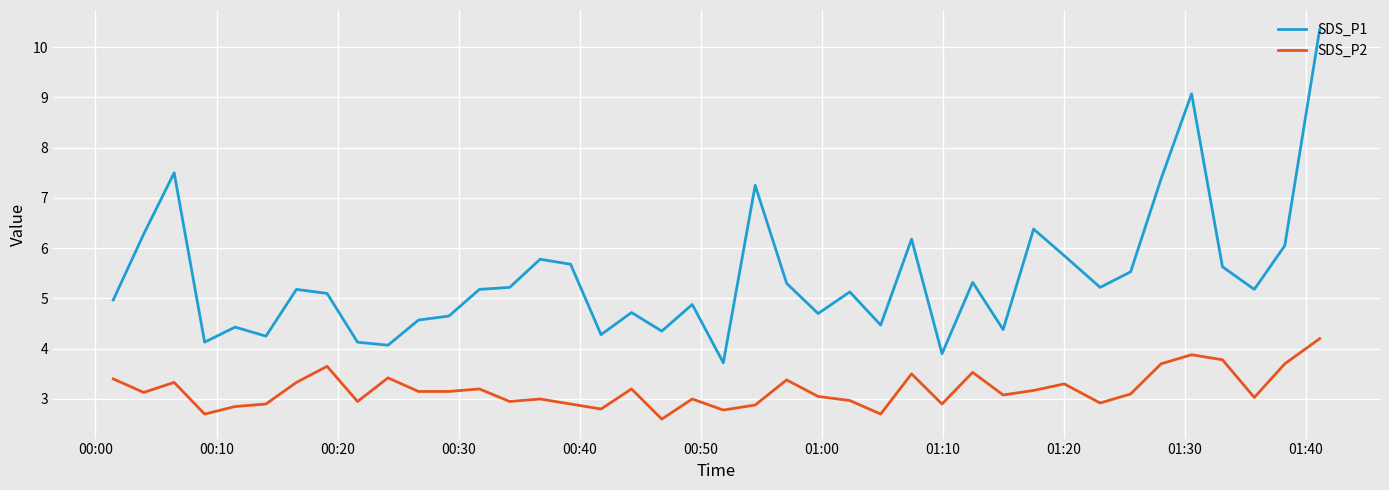

Which series has the widest spread of values?

SDS_P1